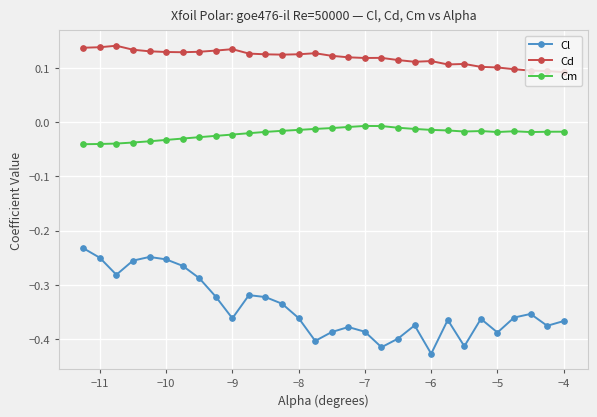

Rank the series by their maximum value, from lowest to highest.

Cl, Cm, Cd